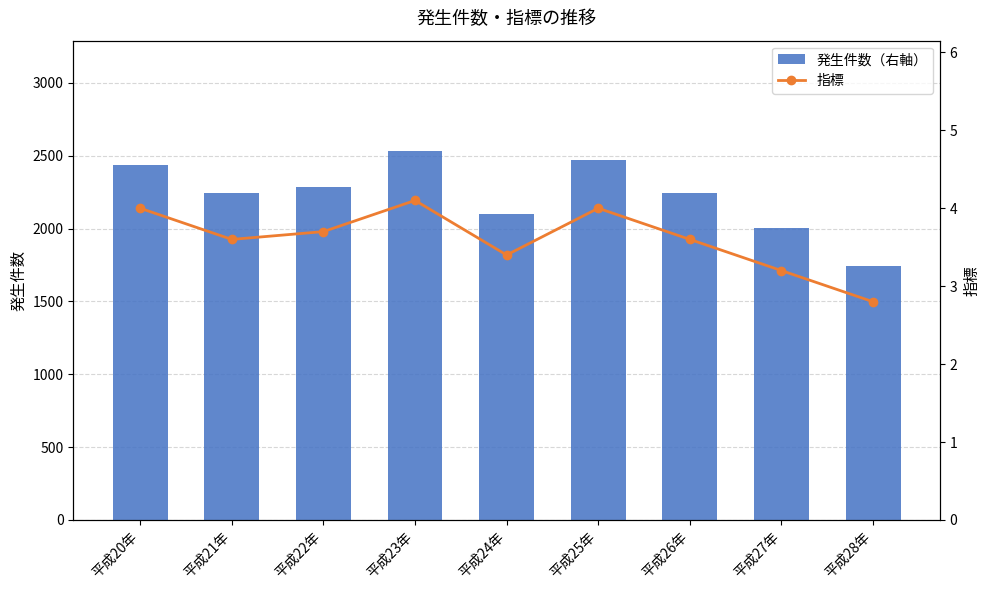

Which series has the largest total across all categories?

発生件数（右軸）